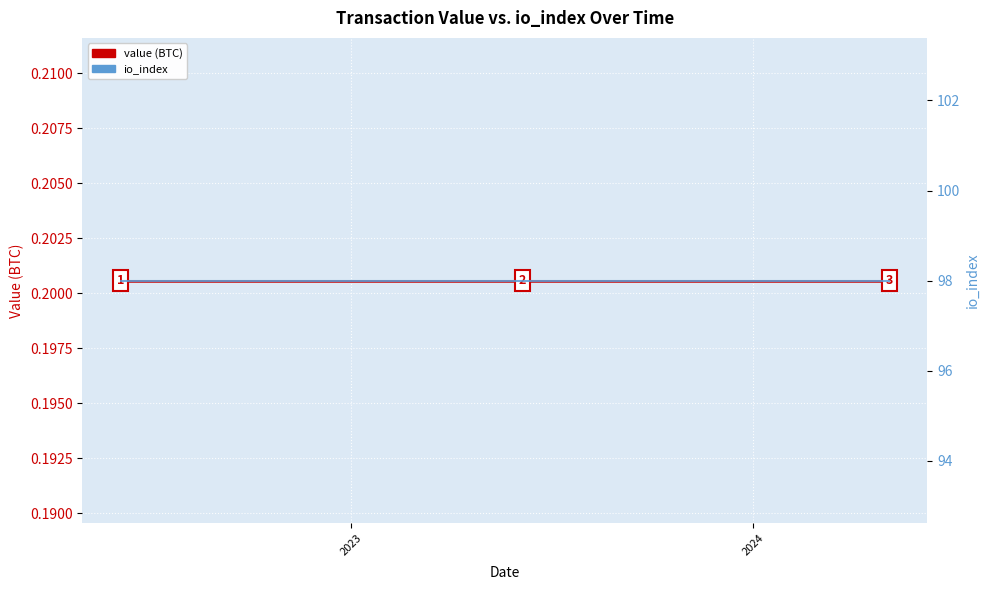

Is it true that value (BTC) equals 0.3 at 5?

False